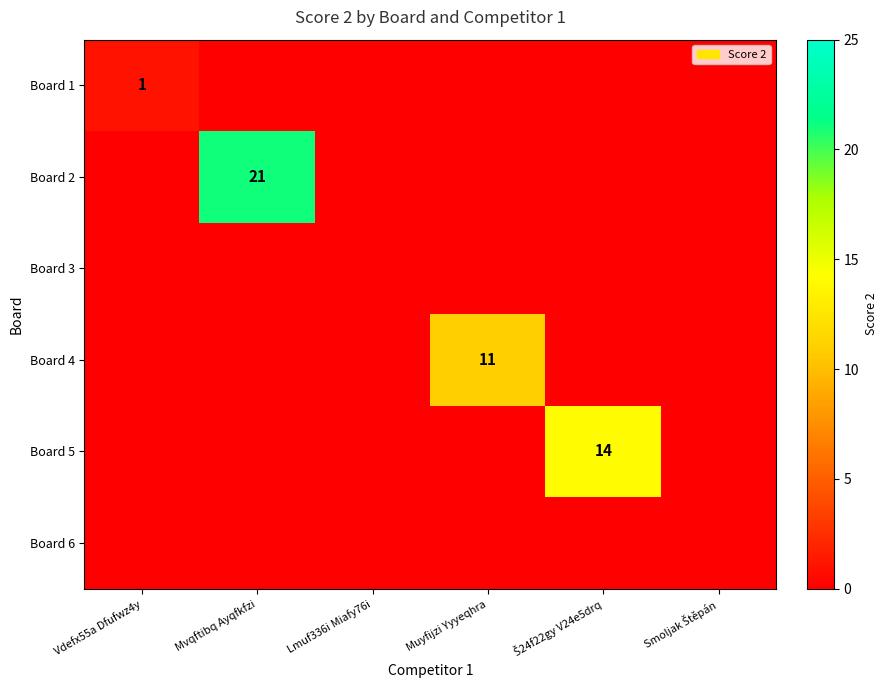

Which category has the highest value across all series?

Mvqftibq Ayqfkfzi